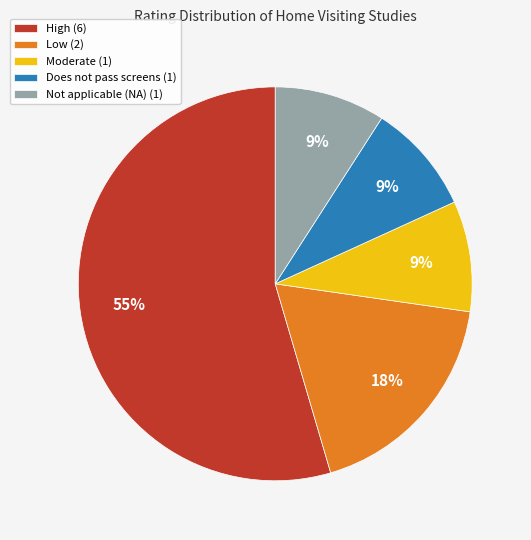

How many slices are in this pie chart?

5